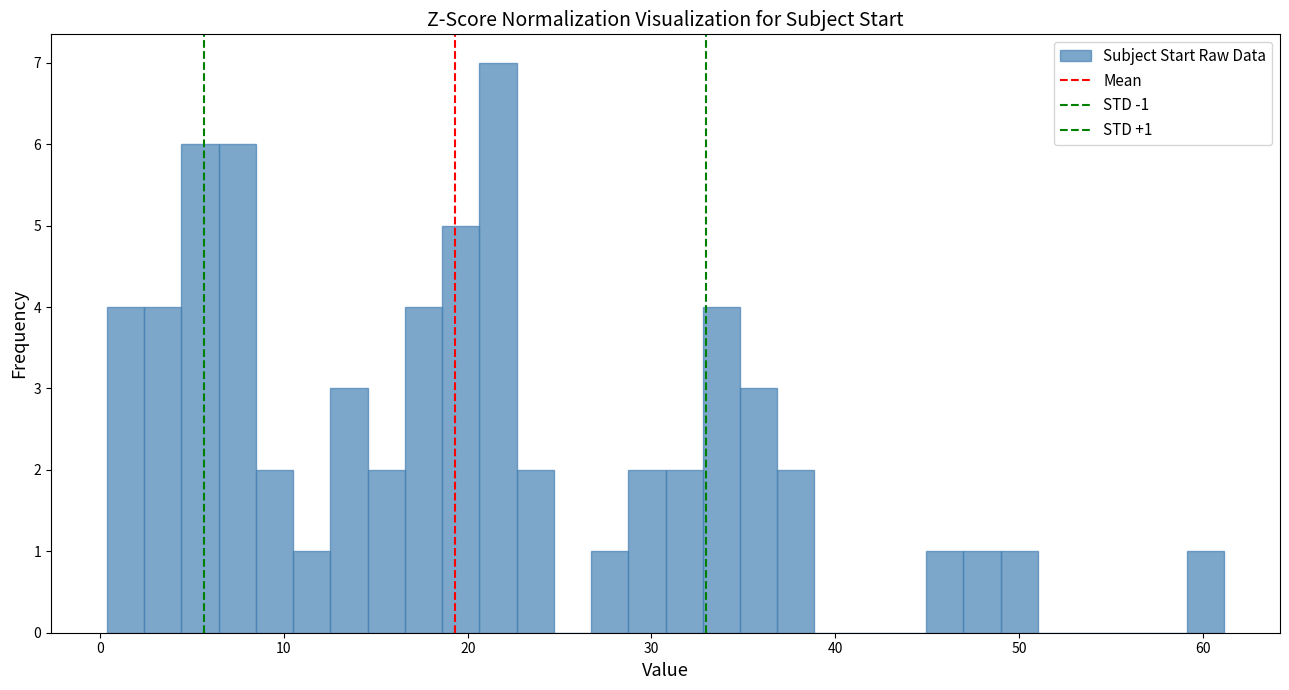

Read against the x-axis, roughly where is the centre of the tallest bar?

22